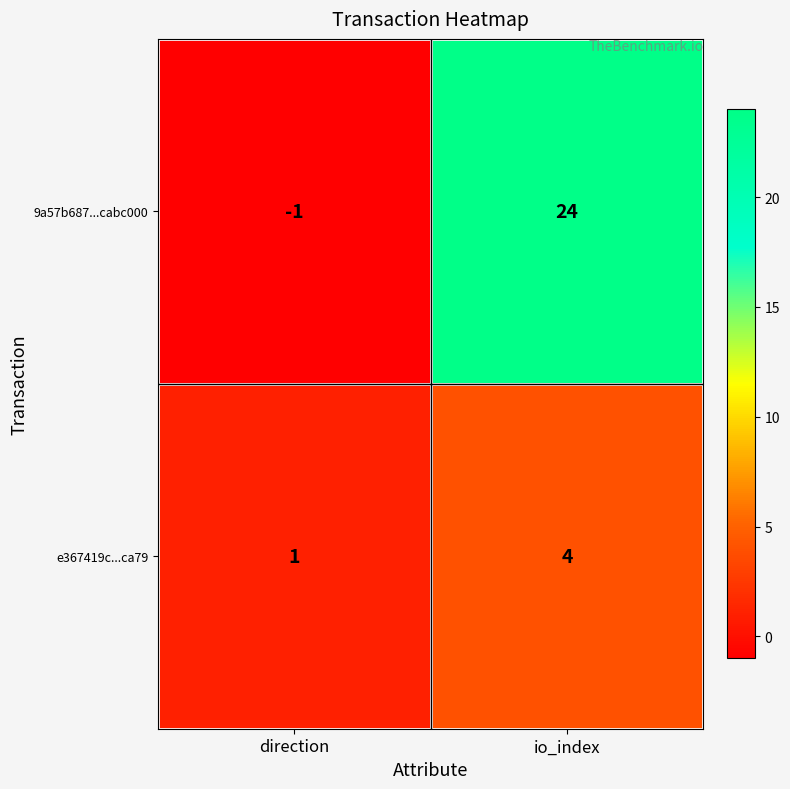

List the series in order of their overall mean, highest first.

9a57b687...cabc000, e367419c...ca79